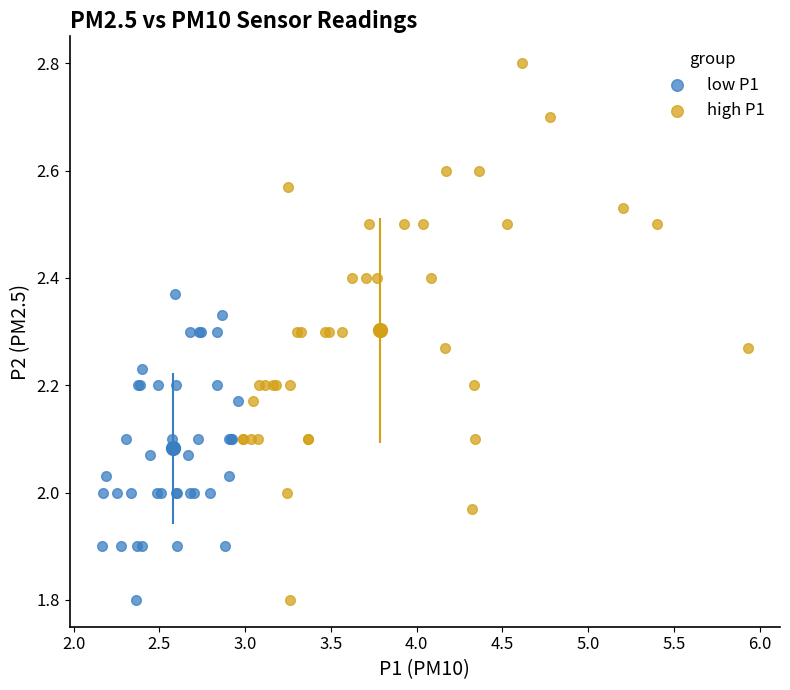

Which series has the largest Y range (max minus min)?

high P1